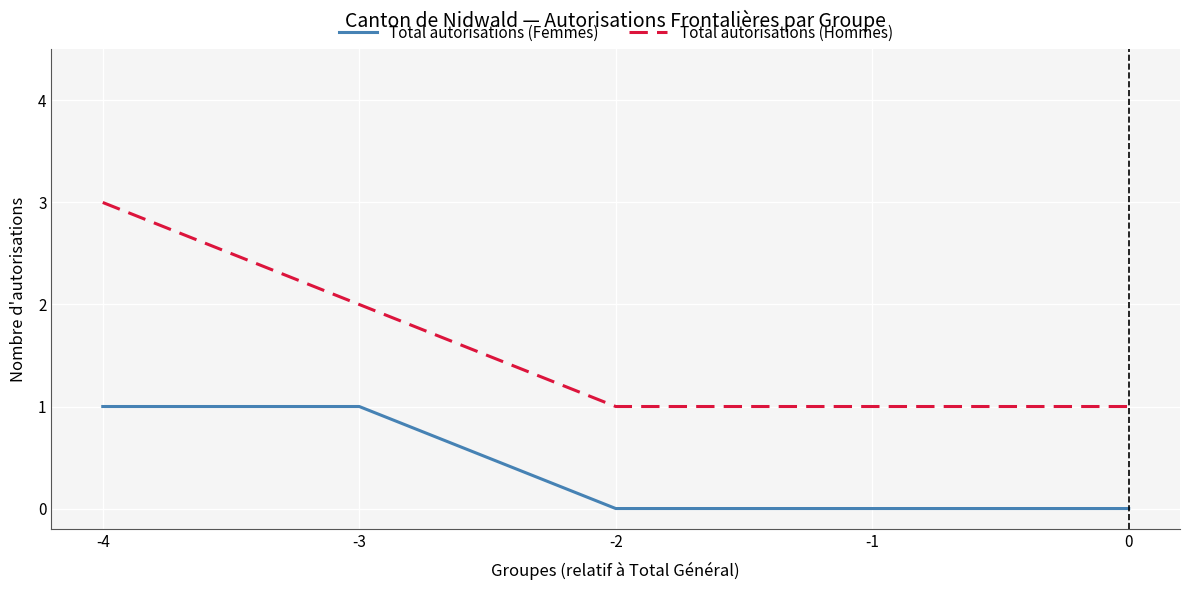

Does the chart display data point markers on the line(s)?

No